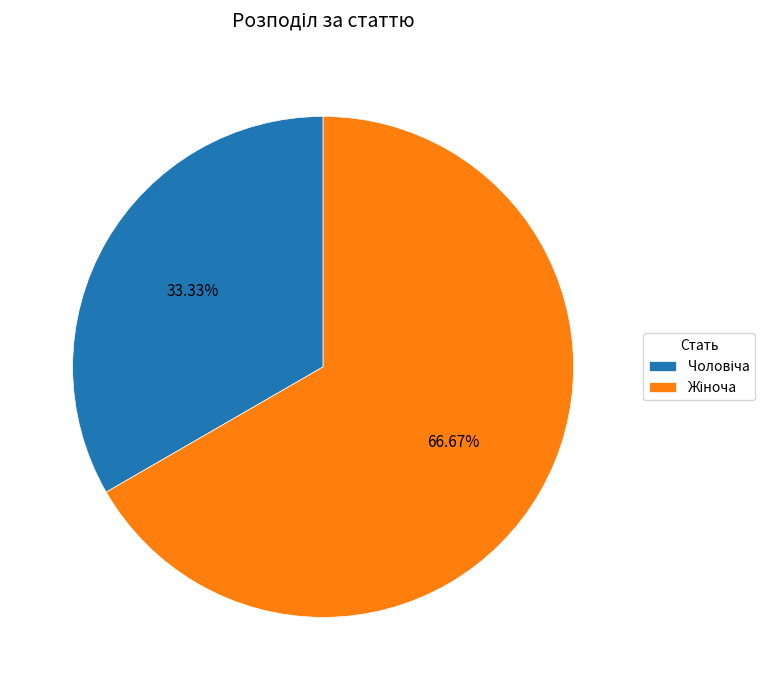

To the nearest percent, what is the difference between the largest and smallest slice percentages?

33%